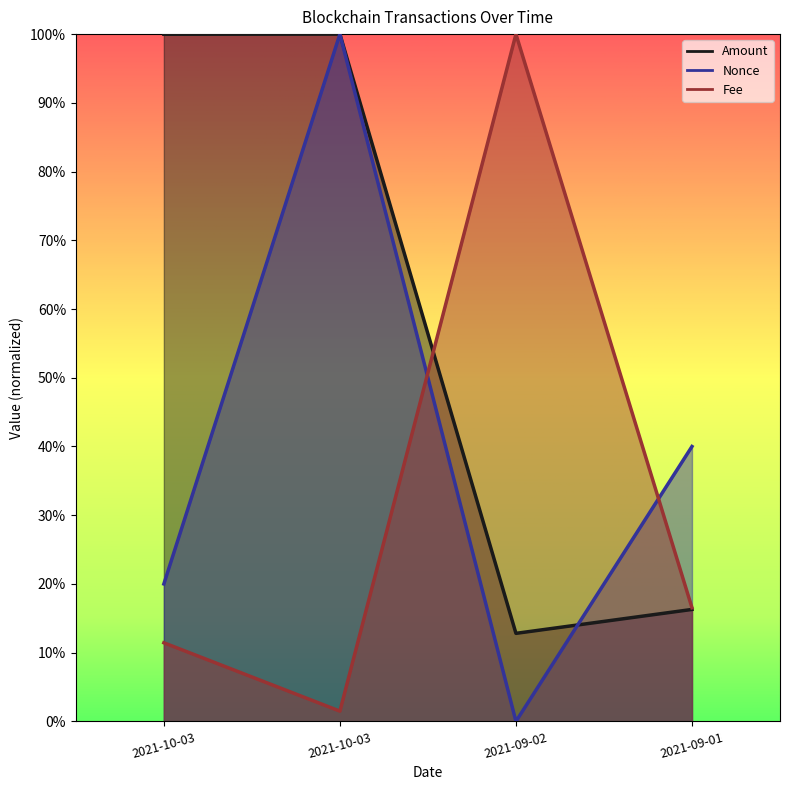

What is the maximum value for Fee?

1.0